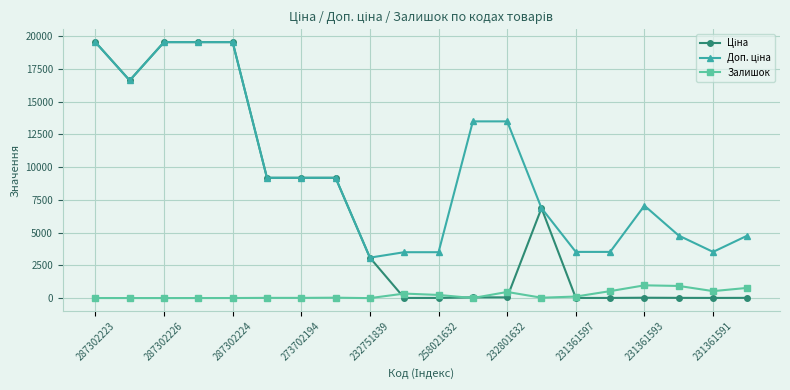

At how many categories does at least one series exceed 18147?

4